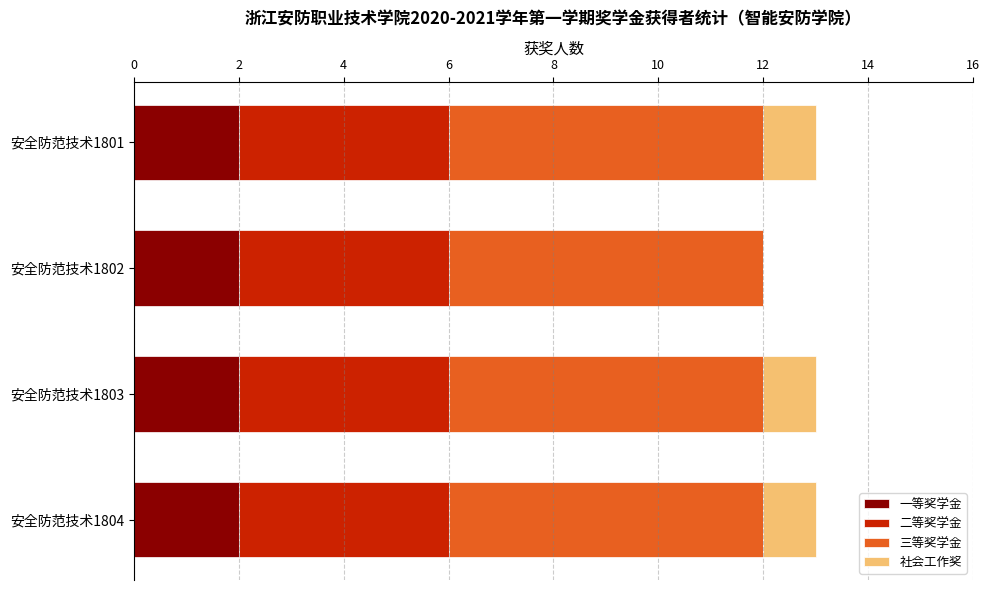

What is the sum of all 一等奖学金 values?

8